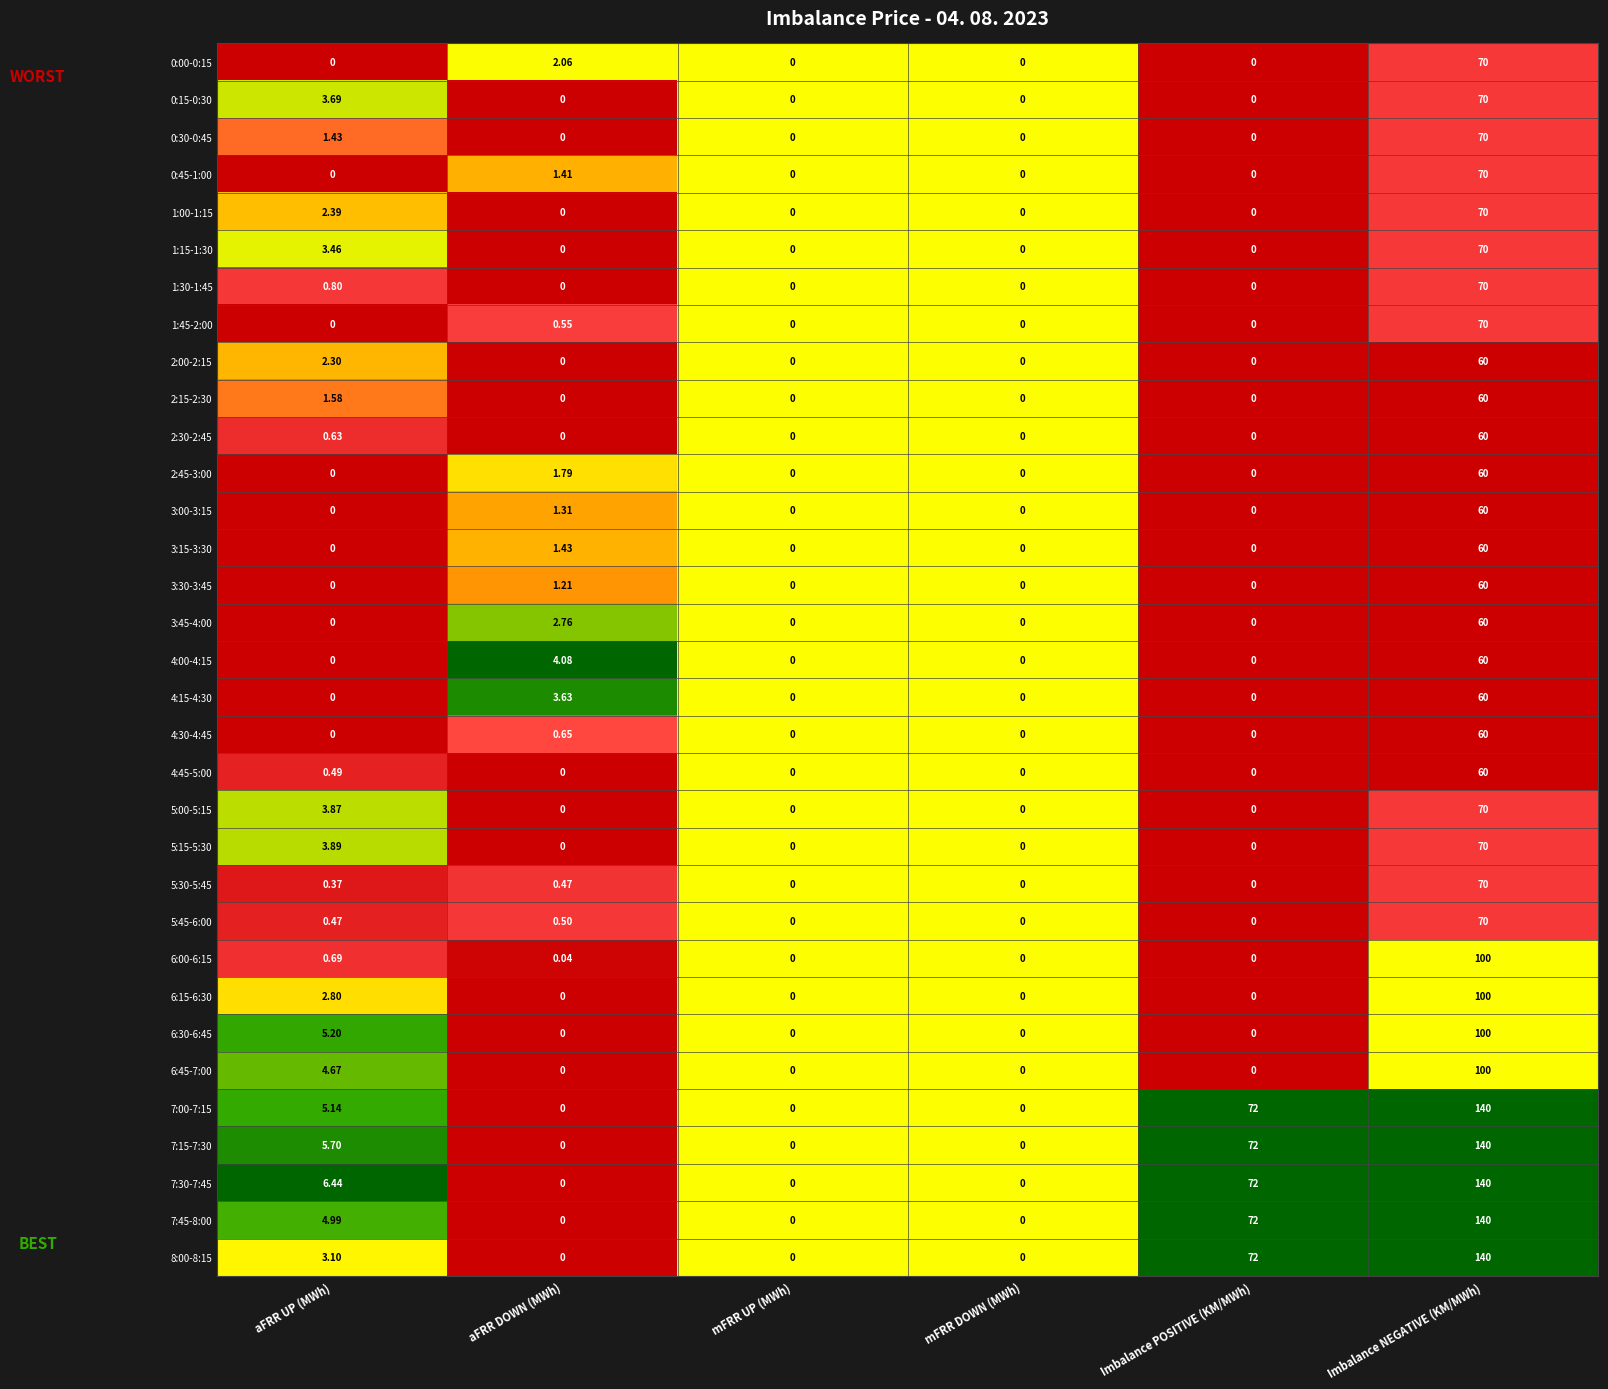

Where is 3:30-3:45 nearest to the value 30?

aFRR DOWN (MWh)